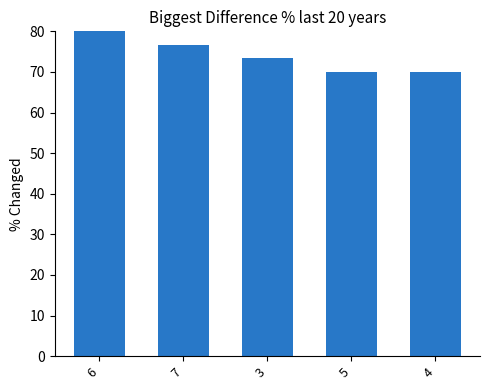

How many data points are less than 73?

2